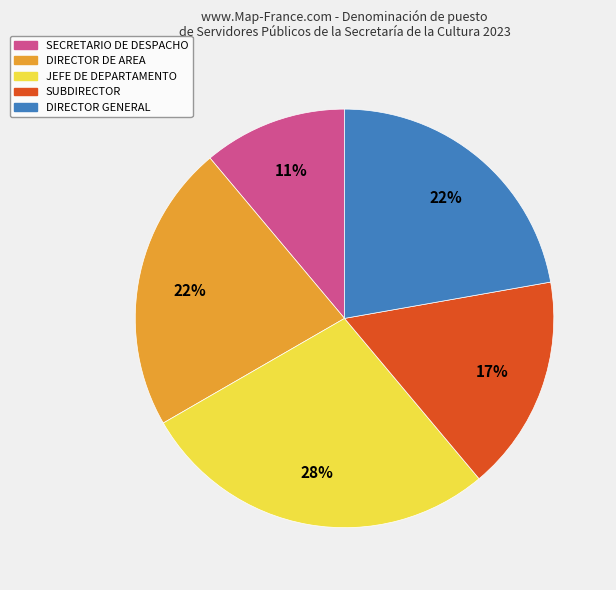

What is the ratio of the value at DIRECTOR GENERAL to the value at JEFE DE DEPARTAMENTO?

0.8